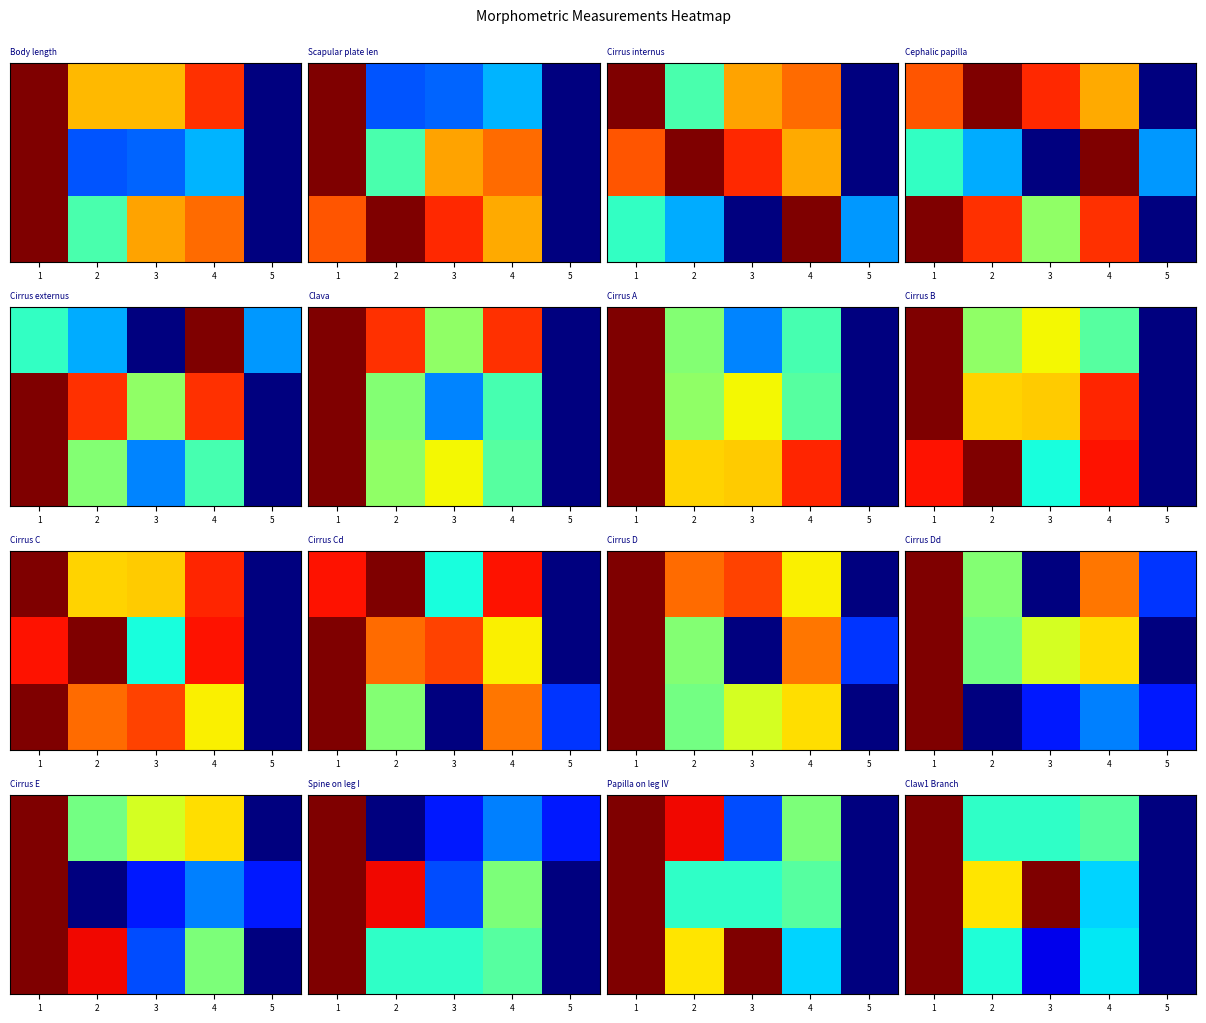

At which category is the sum across all series the highest?

1